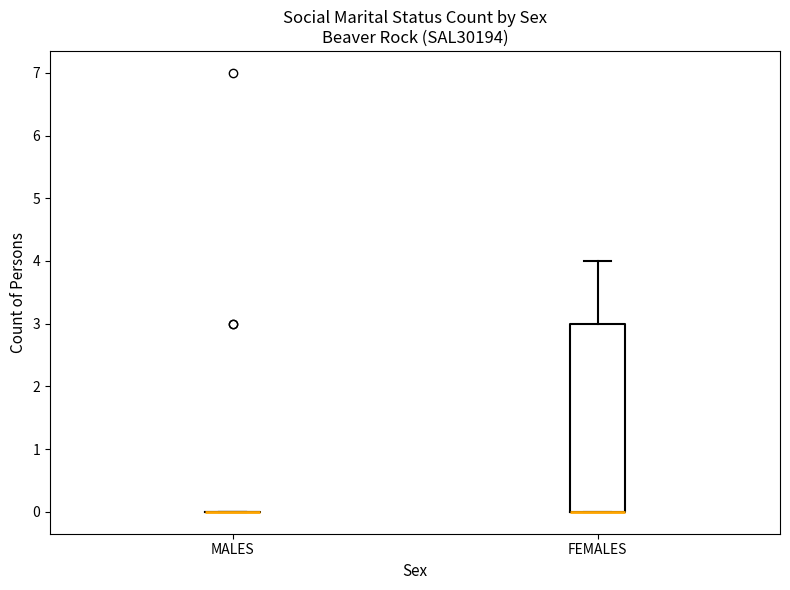

Comparing the boxes themselves (not the whiskers), which one is the tallest?

FEMALES